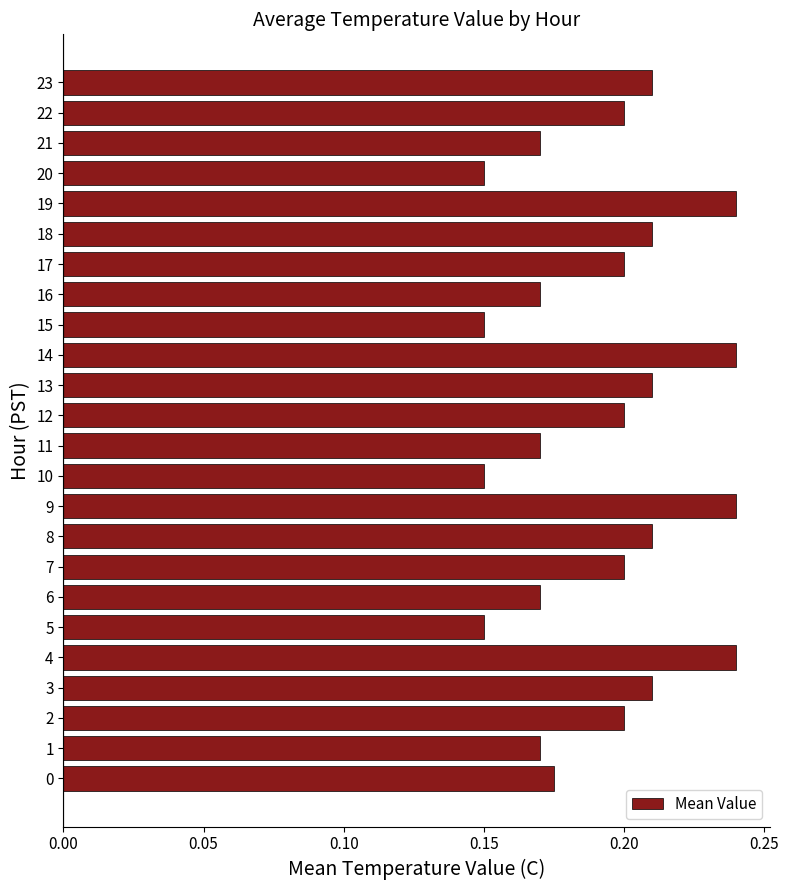

What is the sum of the values at 21 and 15?

0.3